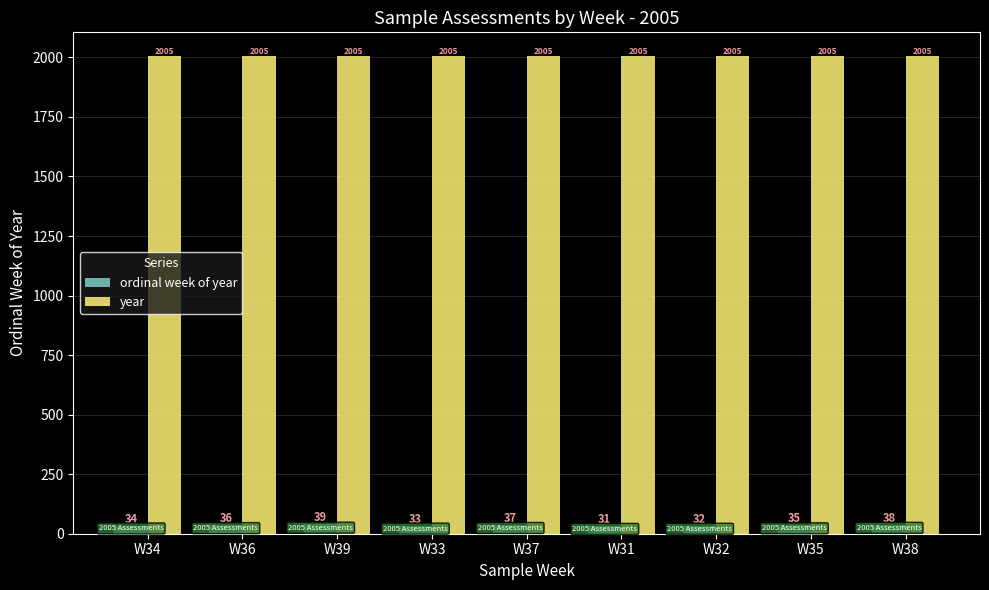

Which series has the widest spread of values?

ordinal week of year